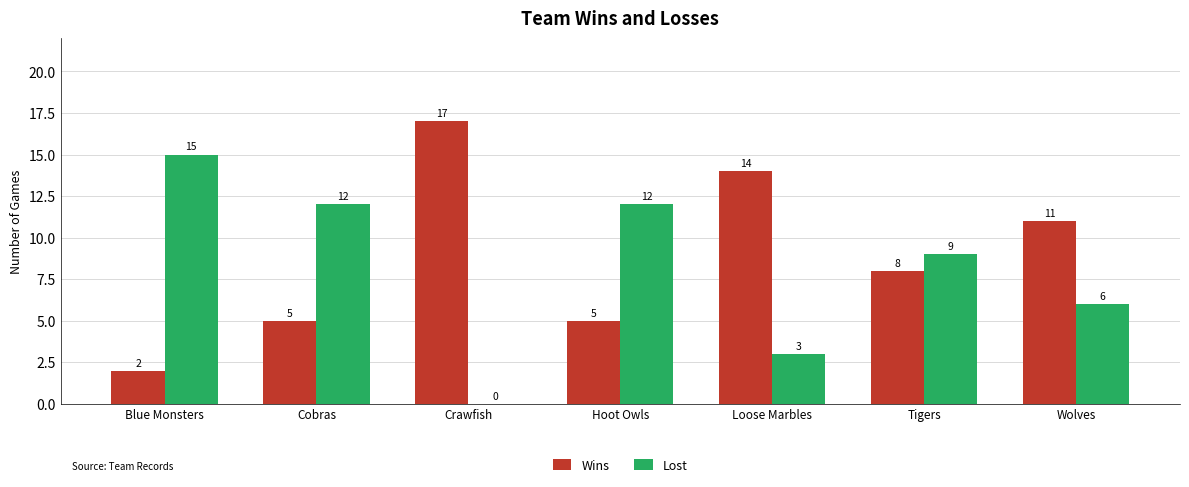

At which label does Wins reach its peak?

Crawfish